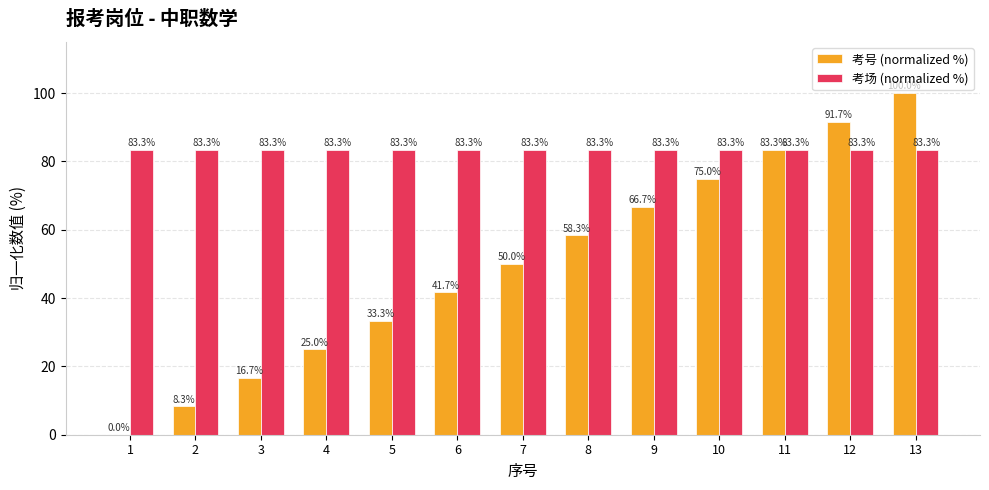

At which category is the sum across all series the highest?

13